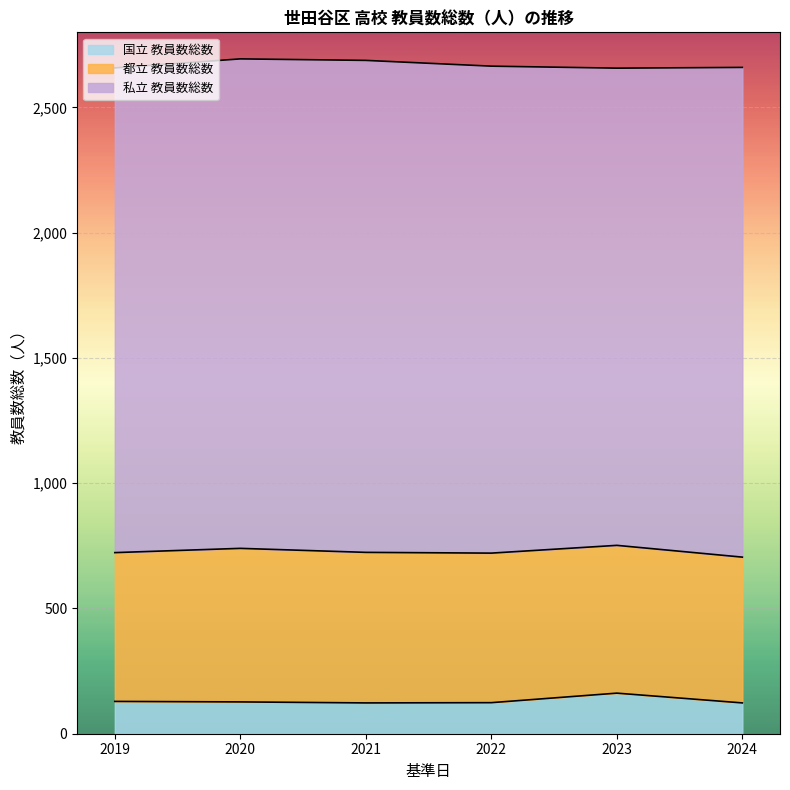

Reading left to right, transcribe all the data shown in this chart.

国立 教員数総数: 129	127	123	124	162	123
都立 教員数総数: 594	613	601	597	590	582
私立 教員数総数: 1935	1954	1964	1944	1905	1955